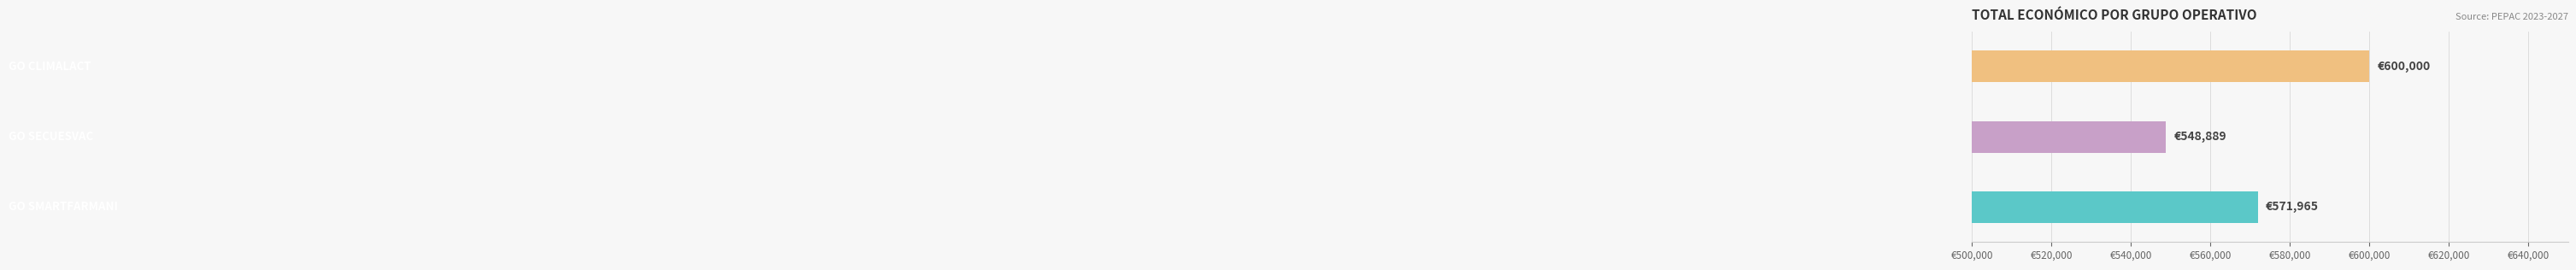

Does the chart contain any negative values?

No